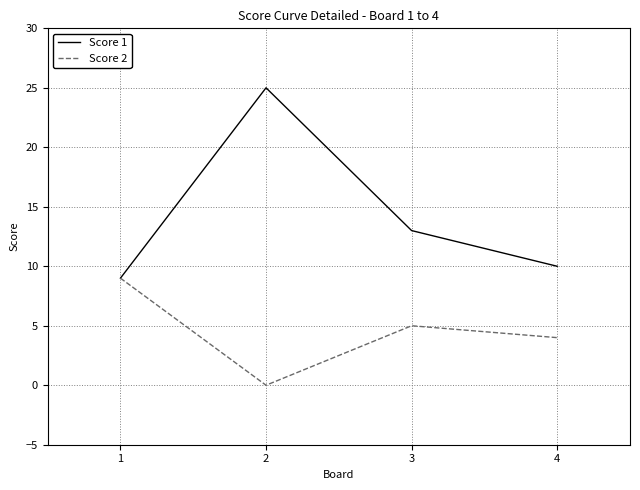

The value of Score 2 at 1 is 6. True or false?

False